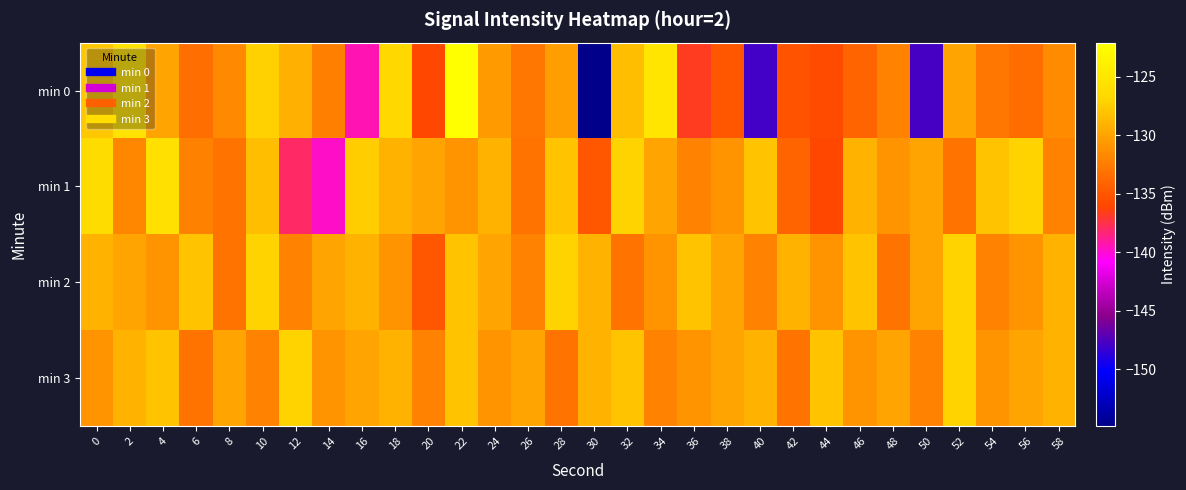

Which series has the largest total across all categories?

min 3